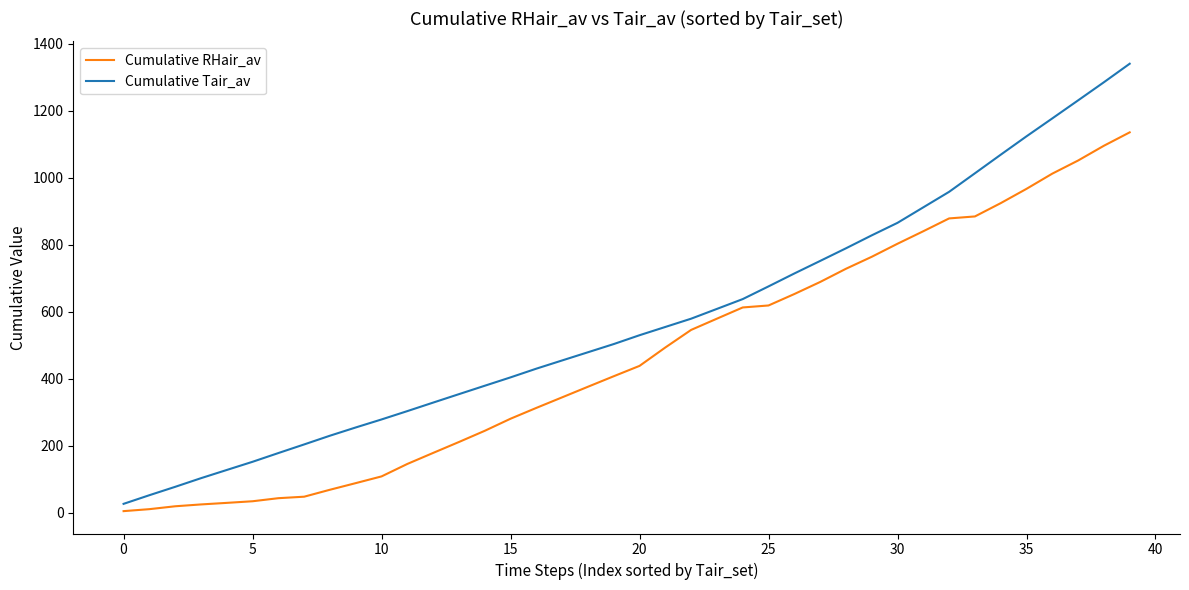

List the series in order of their peak value, highest first.

Cumulative Tair_av, Cumulative RHair_av